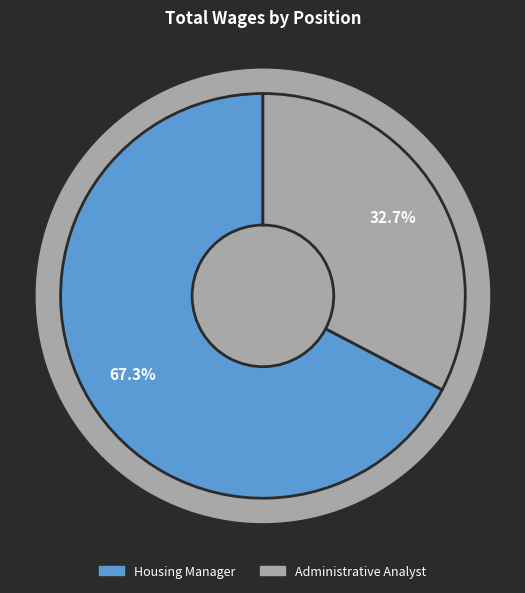

What percentage is the Administrative Analyst slice, to the nearest percent?

33%